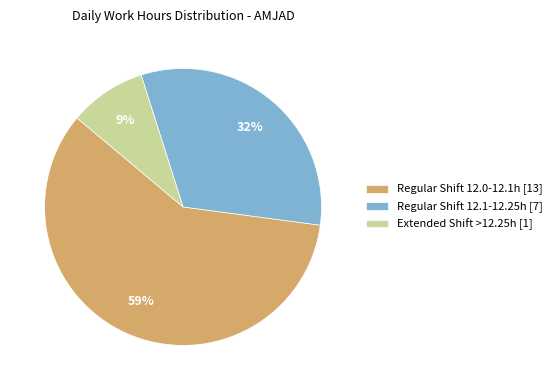

The Regular Shift 12.0-12.1h [13] slice represents 52% of the pie. True or false?

False